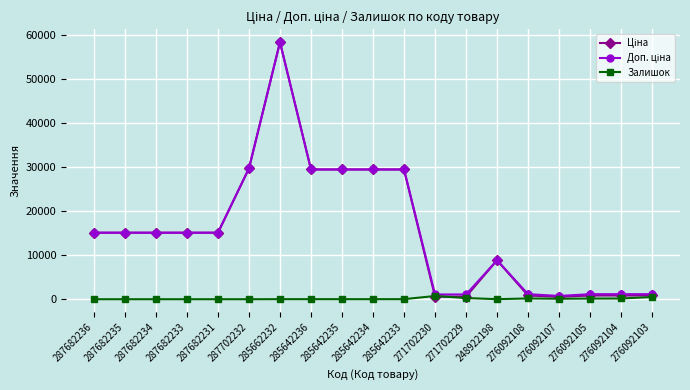

At how many categories does at least one series exceed 2442?

12